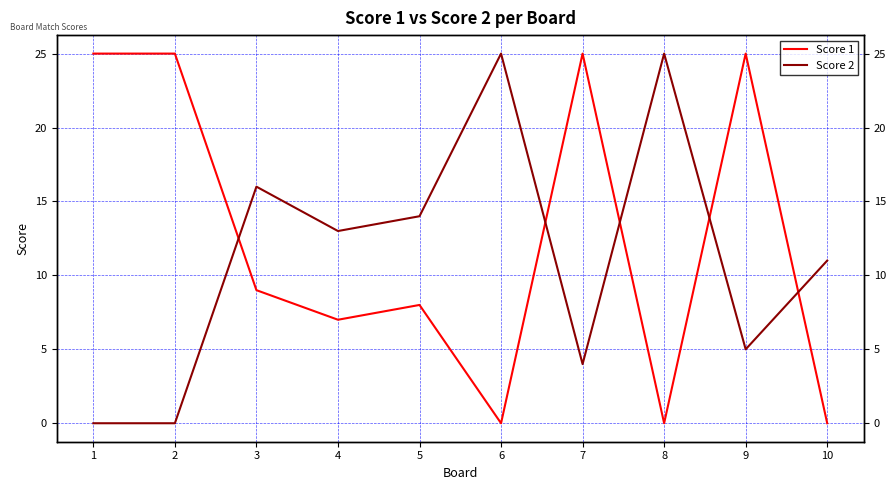

What is the spread (max minus min) of values at 1?

25